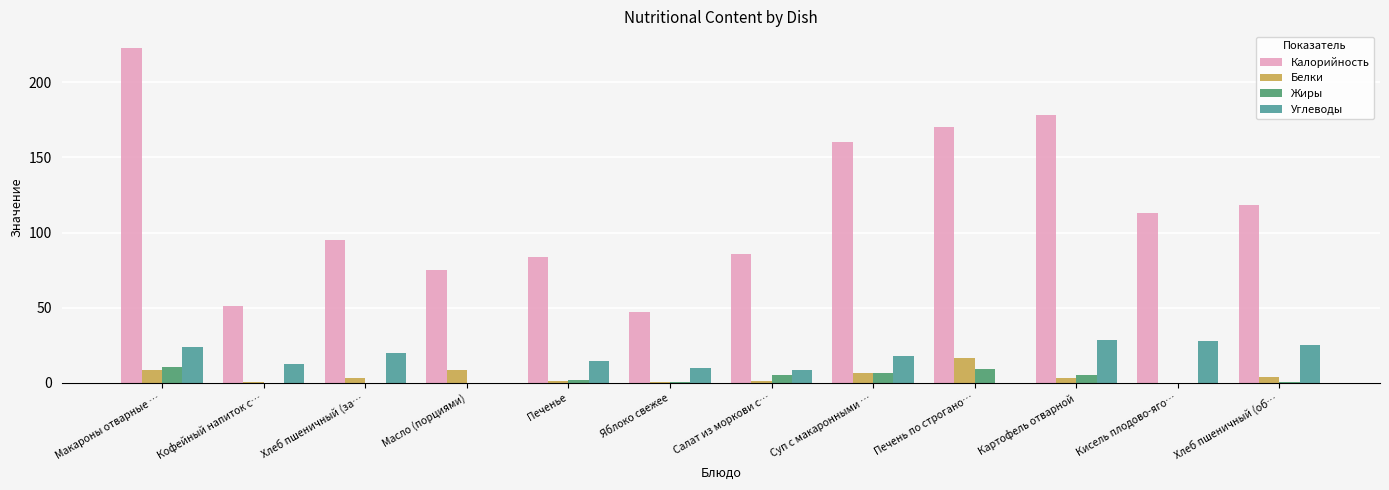

Is it true that Калорийность equals 112.8 at Кисель плодово-яго…?

True